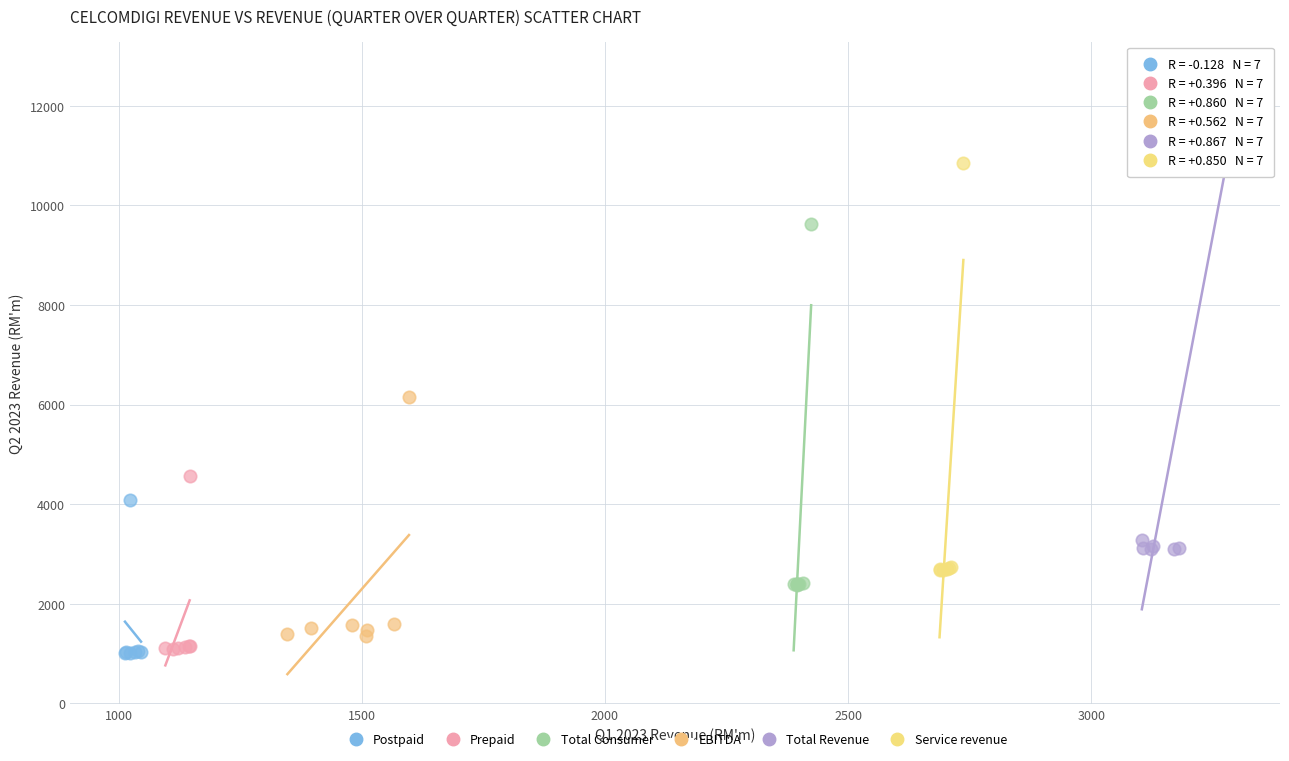

What are all the series names shown in the legend?

Postpaid, Prepaid, Total Consumer, EBITDA, Total Revenue, Service revenue